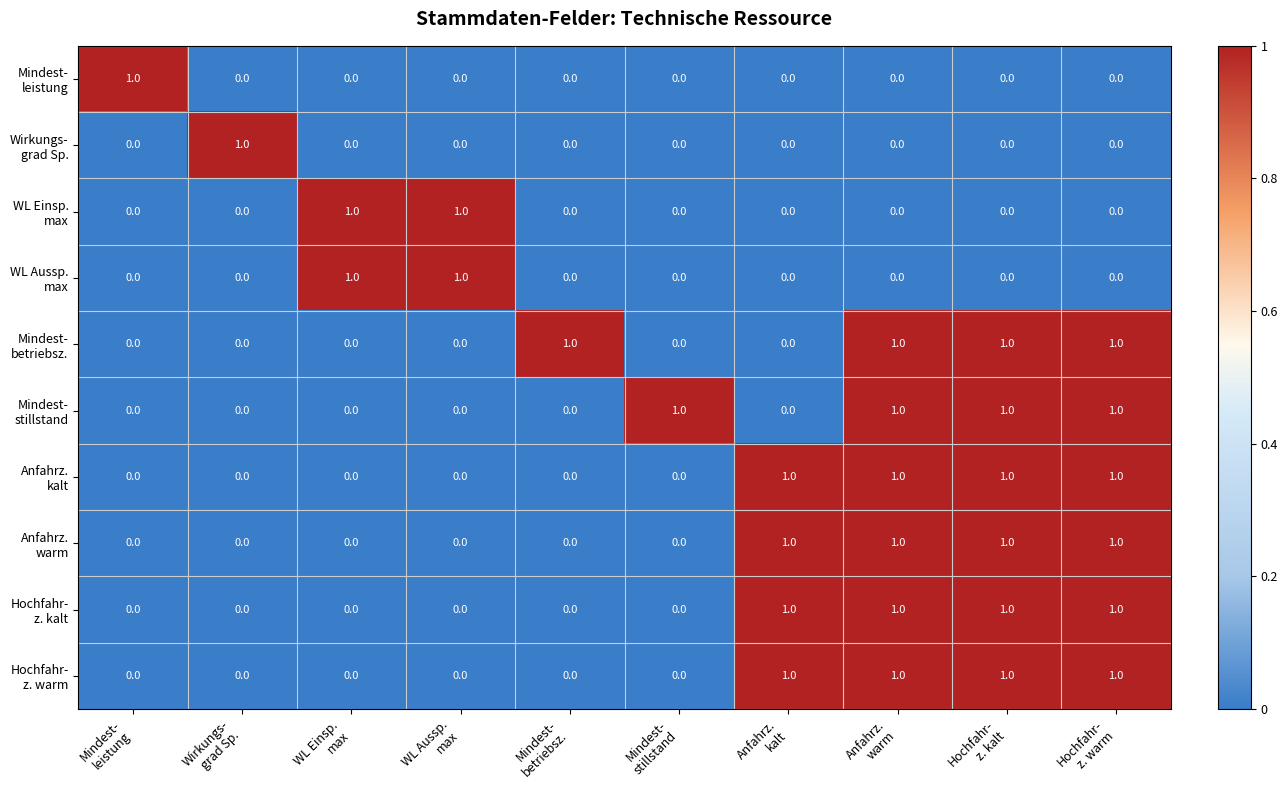

Which series has the largest total across all categories?

Mindest- betriebsz.